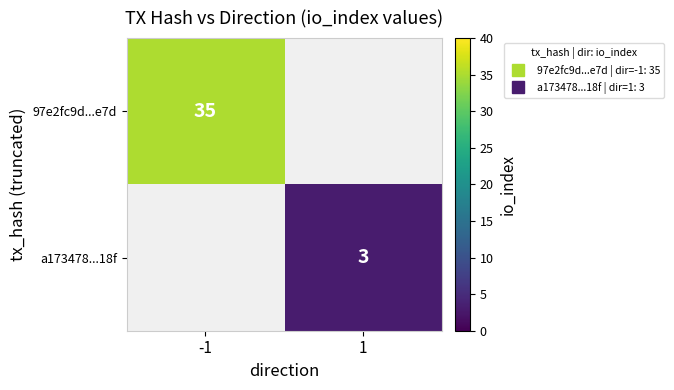

Rank the series by their maximum value, from highest to lowest.

97e2fc9d...e7d, a173478...18f